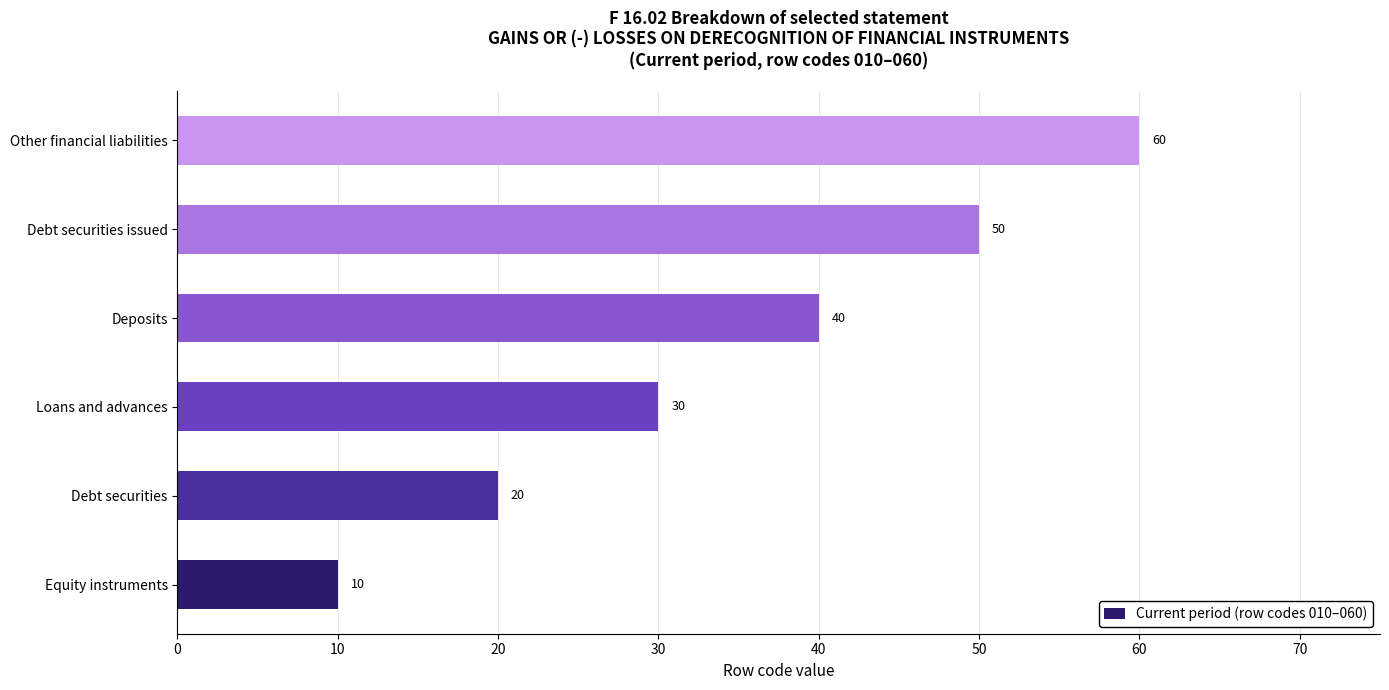

How many values are between 20 and 50?

4